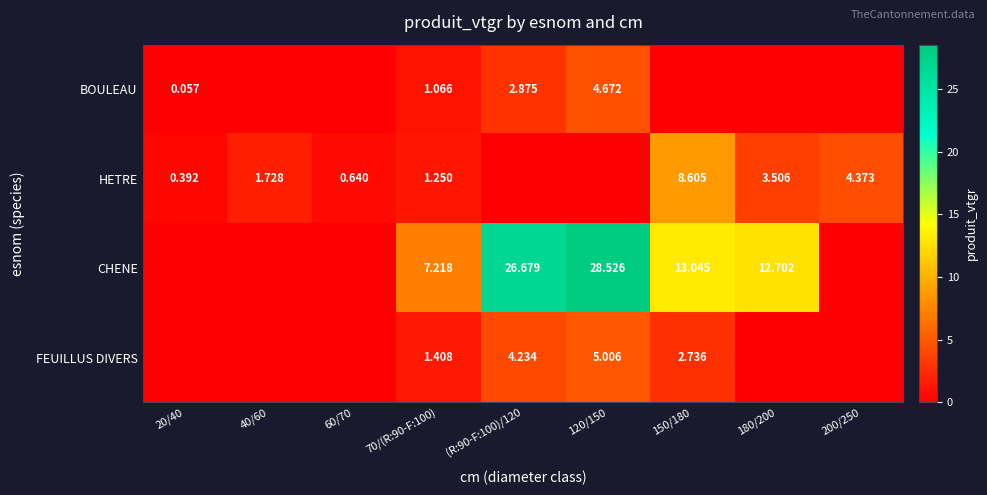

Is the value of CHENE at 70/(R:90-F:100) greater than the value of BOULEAU at (R:90-F:100)/120?

Yes